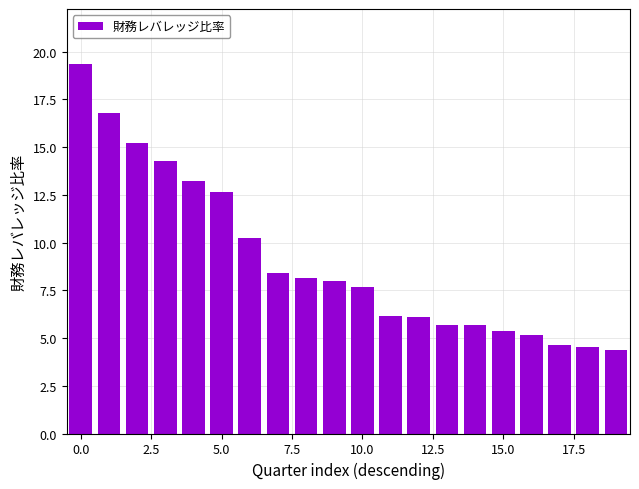

What is the value of the 17th bar from the left?

5.2